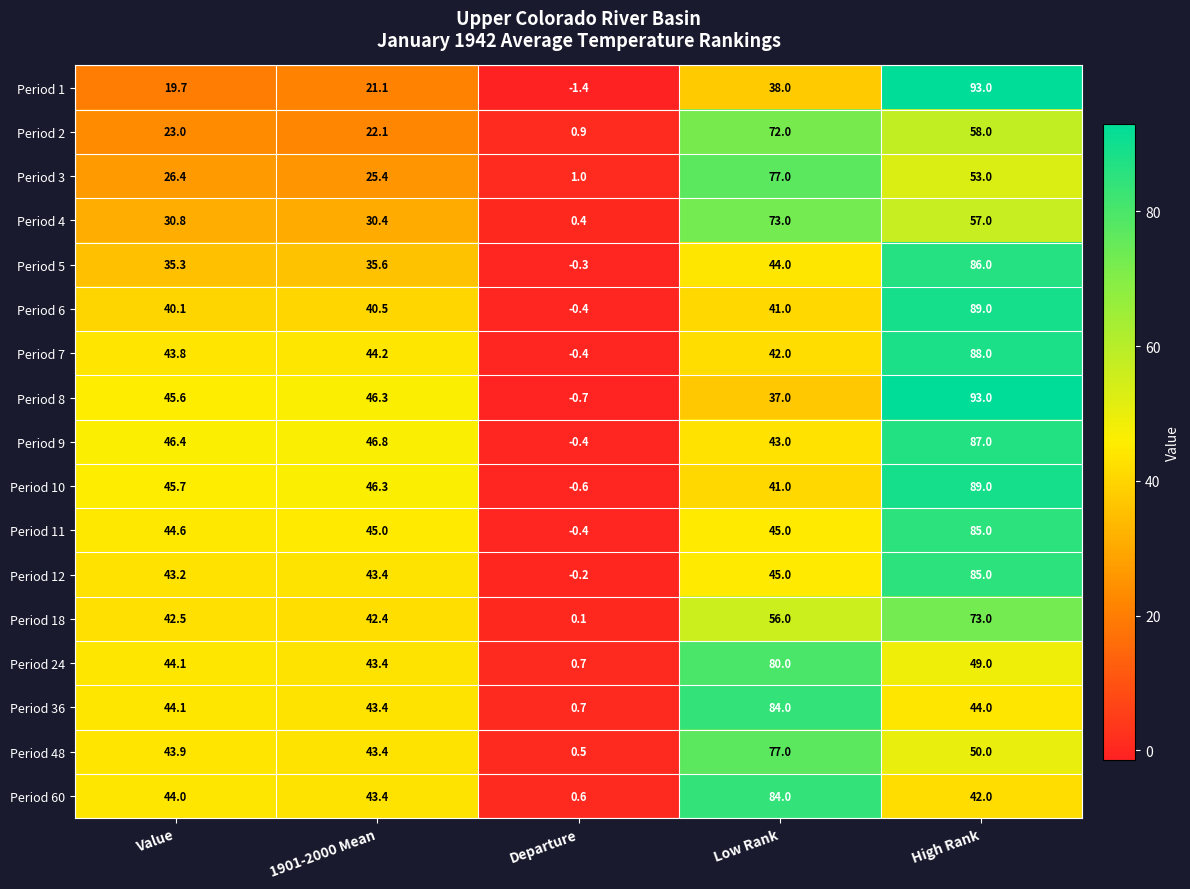

At which label does Period 5 first exceed 35?

Value